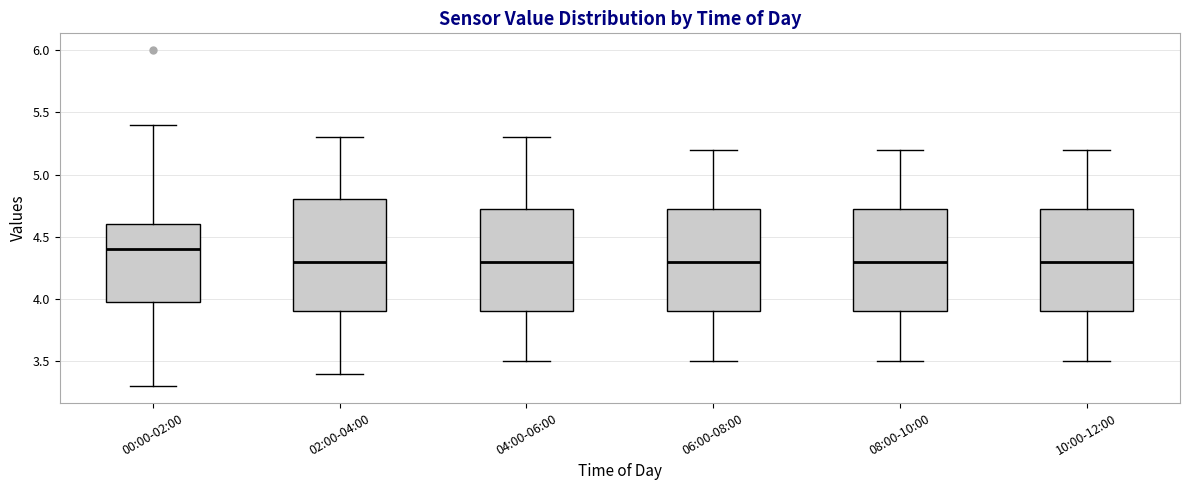

Where is the upper edge of the box for 08:00-10:00 on the y-axis? The values are not printed on the chart, so give them approximately, as read against the axis.

4.75